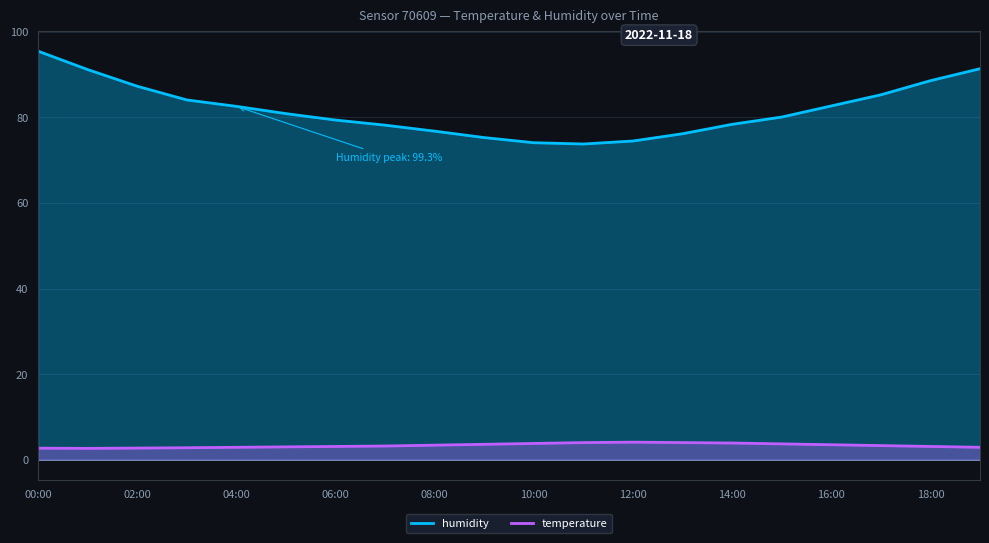

At which label does temperature reach its minimum?

01:00